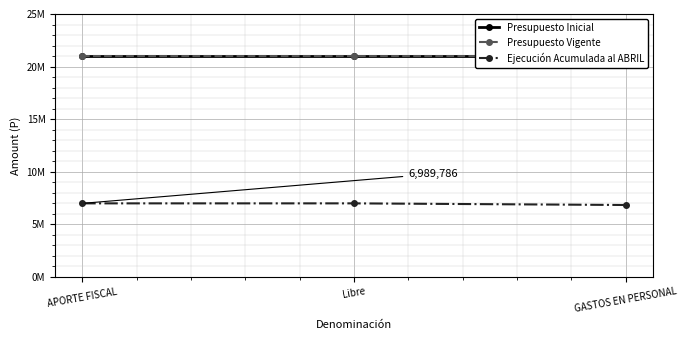

What are all the series names shown in the legend?

Presupuesto Inicial, Presupuesto Vigente, Ejecución Acumulada al ABRIL